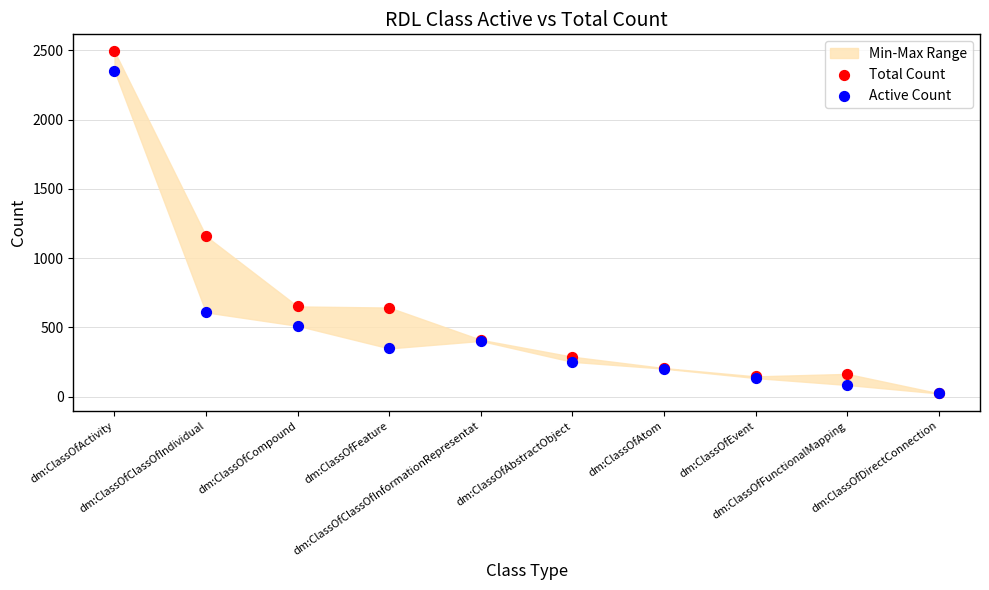

In the Active Count series, what Y value is closest to 1187?

608